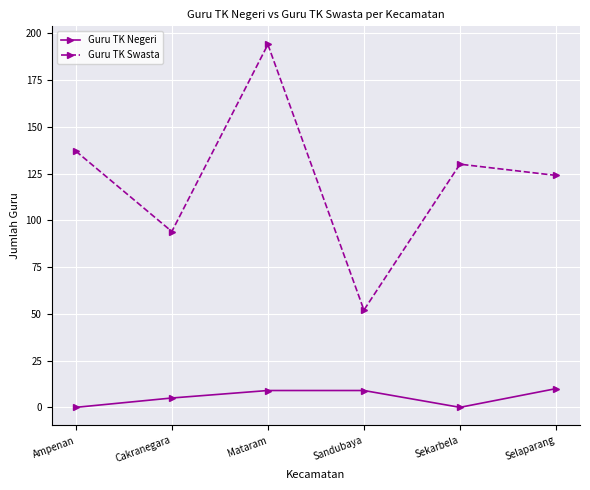

Reading left to right, extract all data points from this chart.

Guru TK Negeri: 0	5	9	9	0	10
Guru TK Swasta: 137	94	194	52	130	124